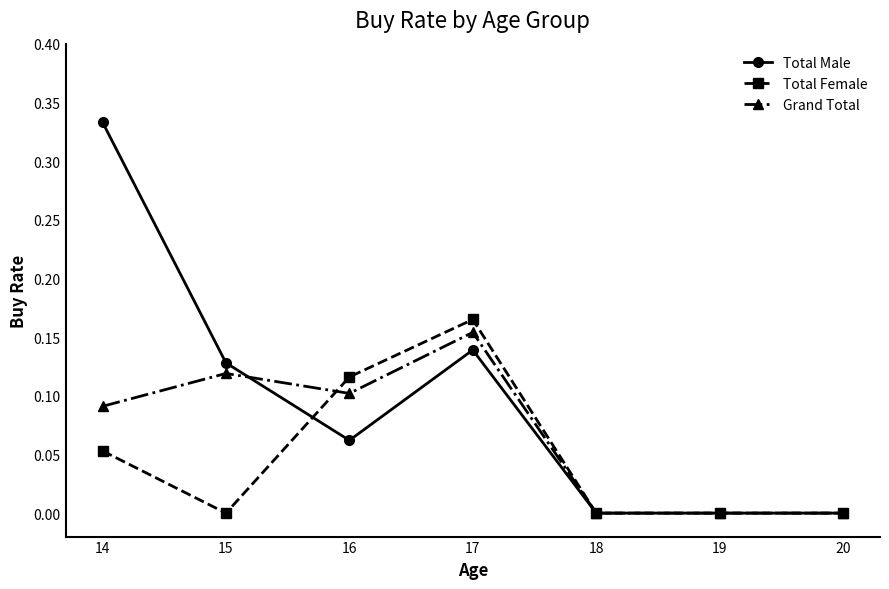

Which series has the widest spread of values?

Total Male